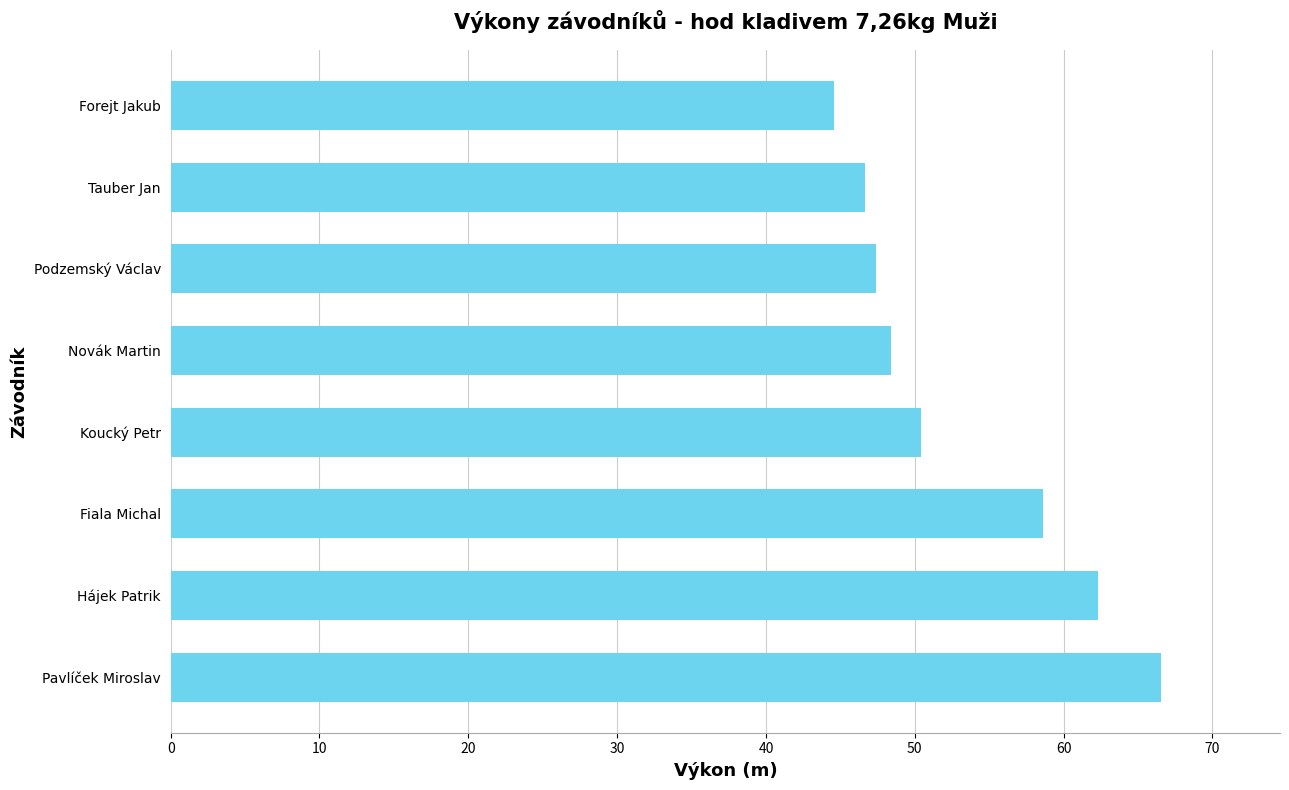

How many bars are there in total?

8